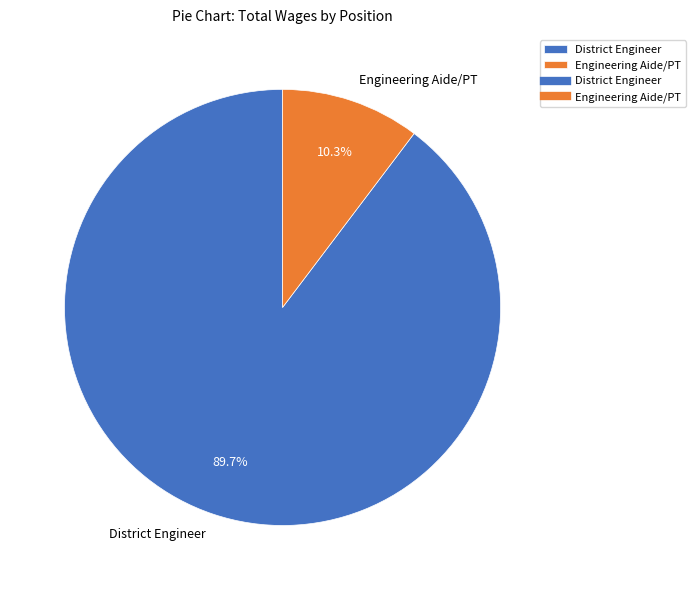

To the nearest percent, what percentage of the pie is Engineering Aide/PT?

10%